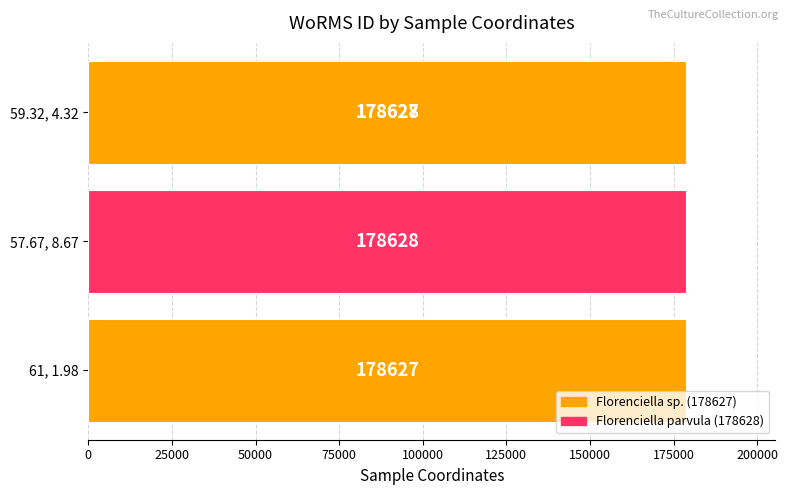

True or false: the data shows 57253 at 75000.

False